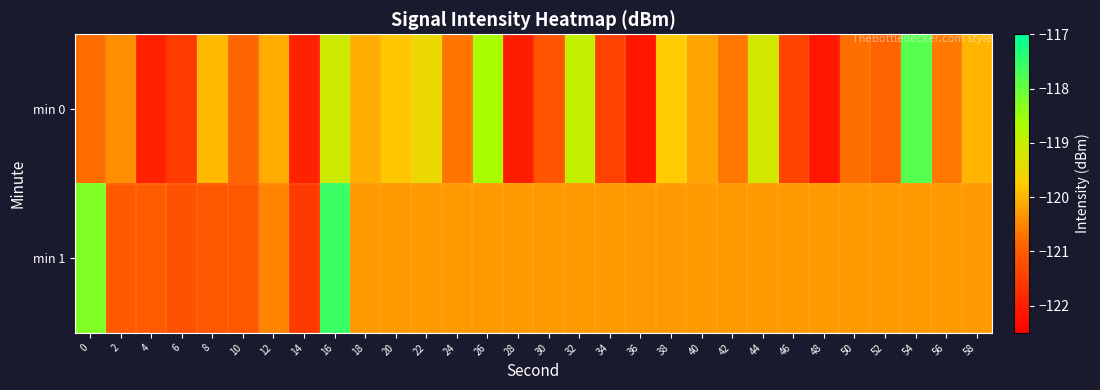

What is the minimum value shown in the chart?

-122.1